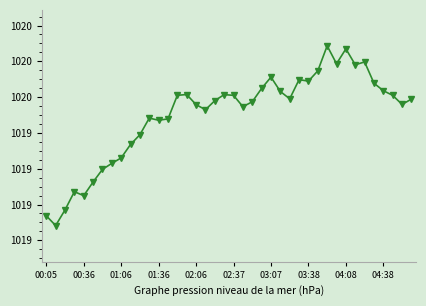

Which category has the highest value across all series?

30